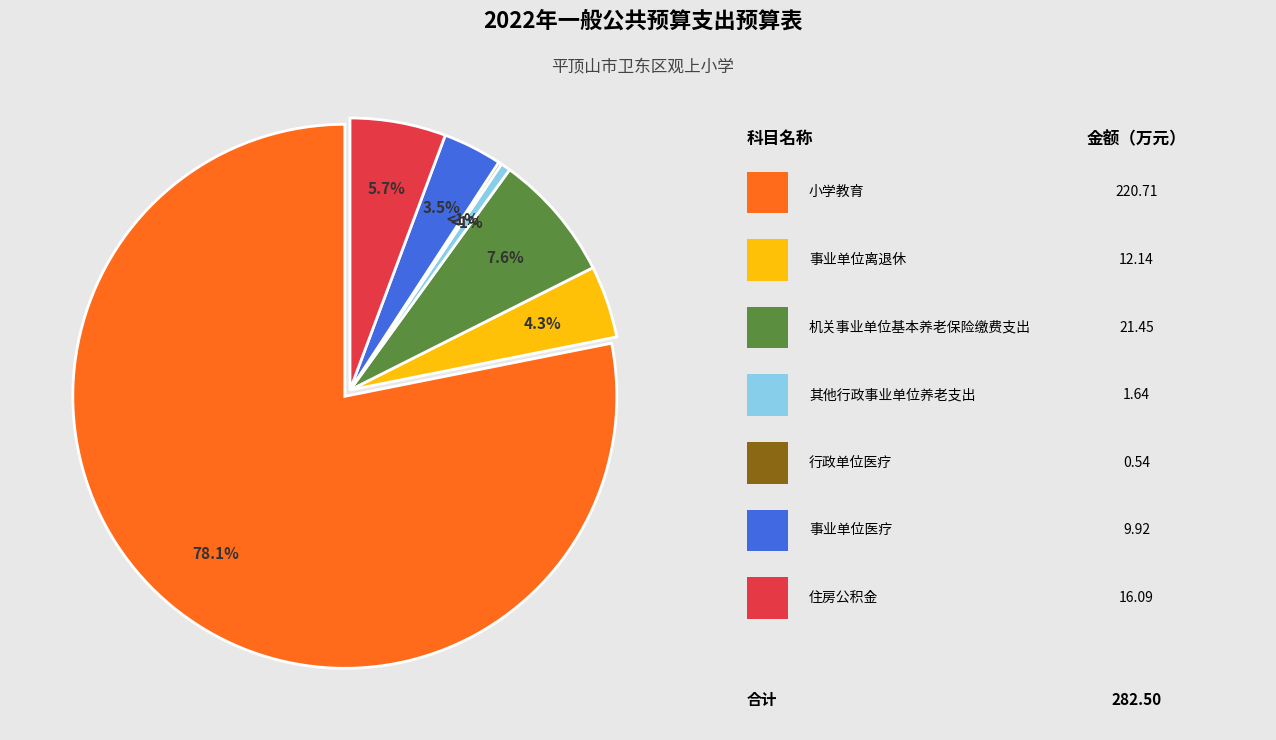

Which category has the smallest portion of the pie?

行政单位医疗